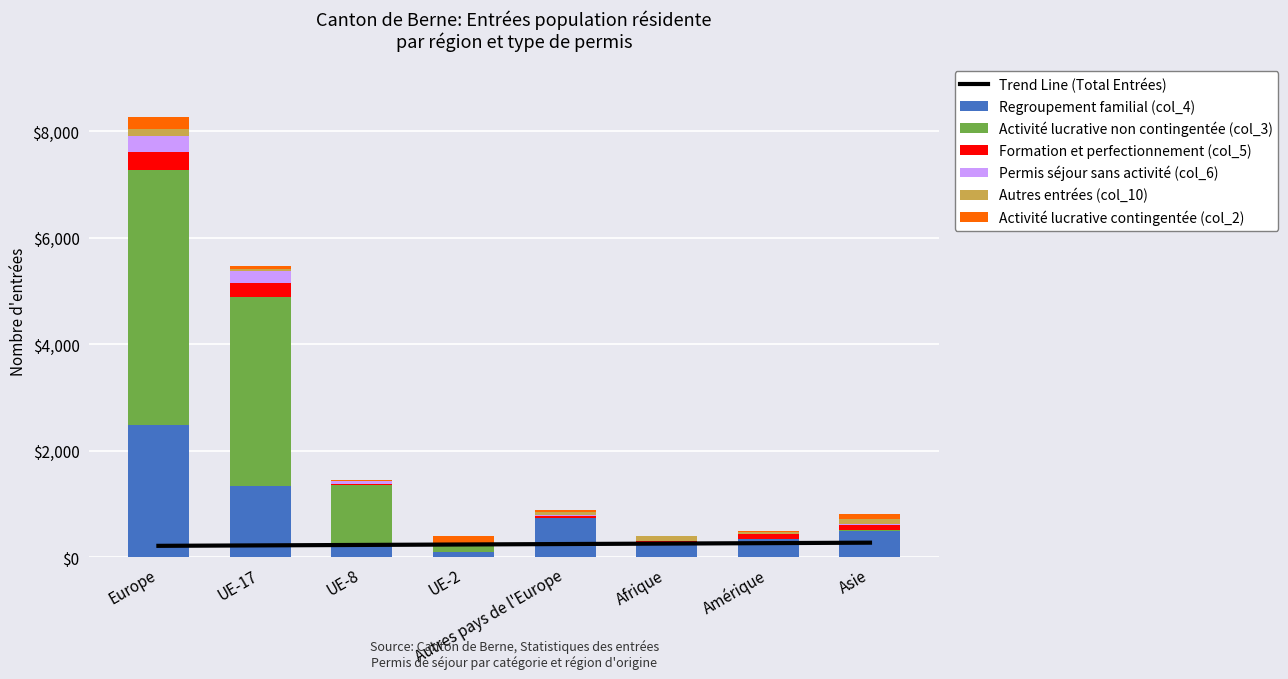

What is the label of the 6th bar from the left?

Afrique